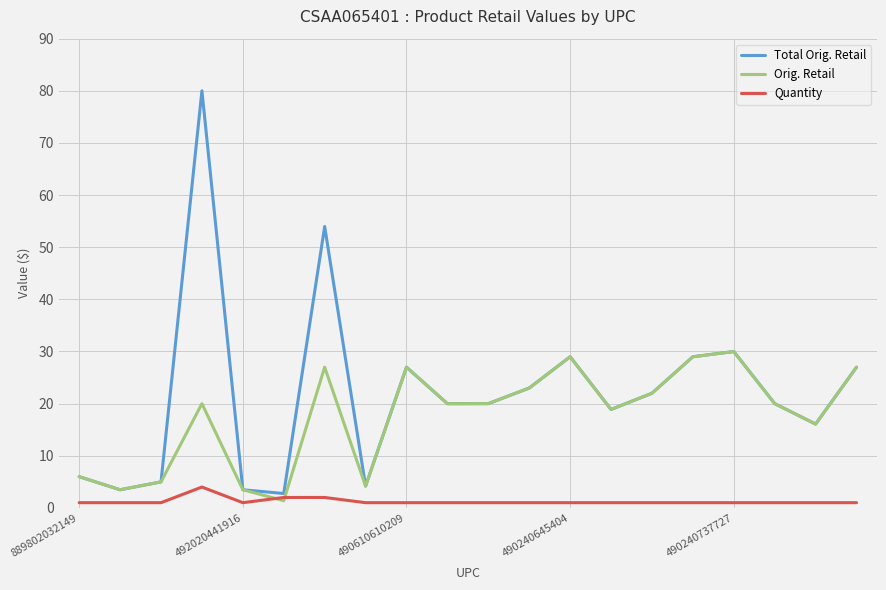

How many interior local valleys does the Total Orig. Retail series have?

6